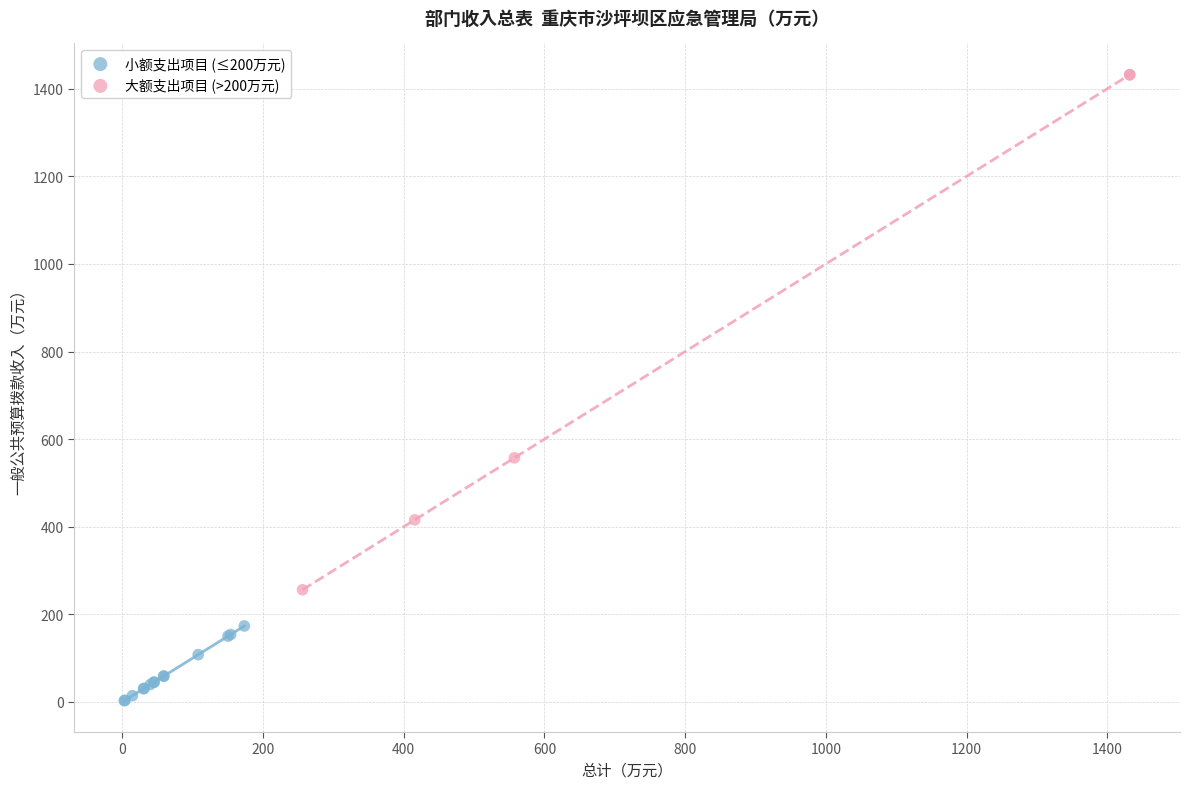

Which series has the widest spread of Y values?

大额支出项目 (>200万元)